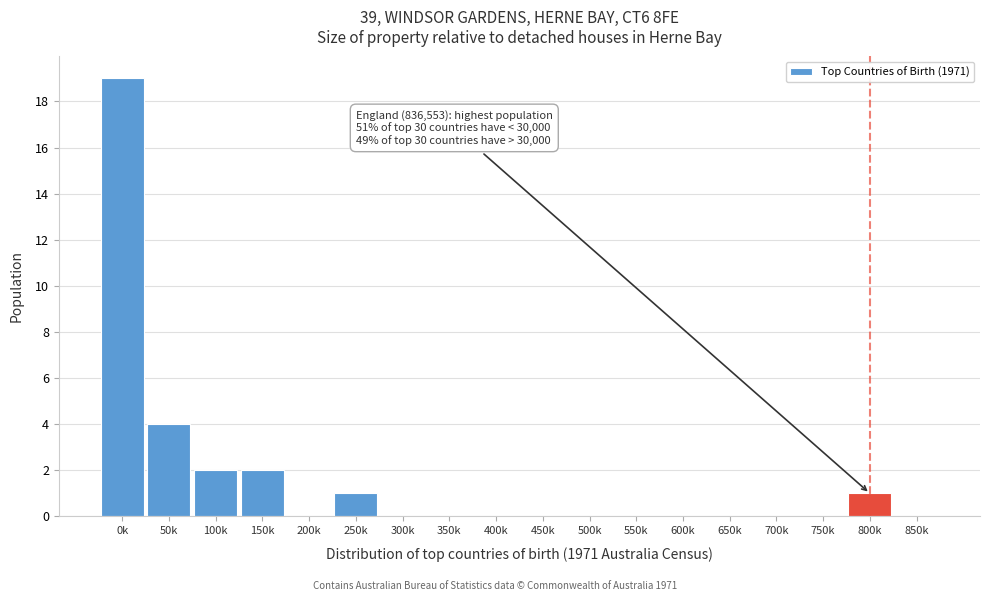

Reading right to left, extract all data points from this chart.

850k=0	800k=1	750k=0	700k=0	650k=0	600k=0	550k=0	500k=0	450k=0	400k=0	350k=0	300k=0	250k=1	200k=0	150k=2	100k=2	50k=4	0k=19